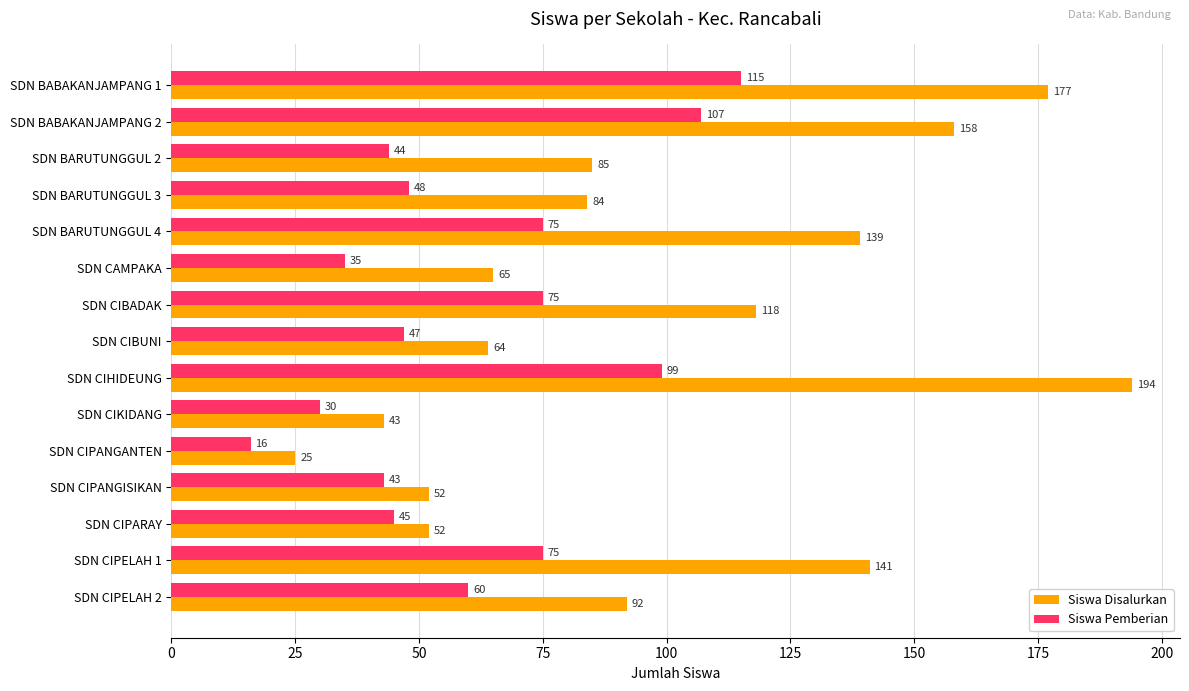

What is the sum of the Siswa Pemberian values at SDN CIPARAY and SDN CIPELAH 2?

105